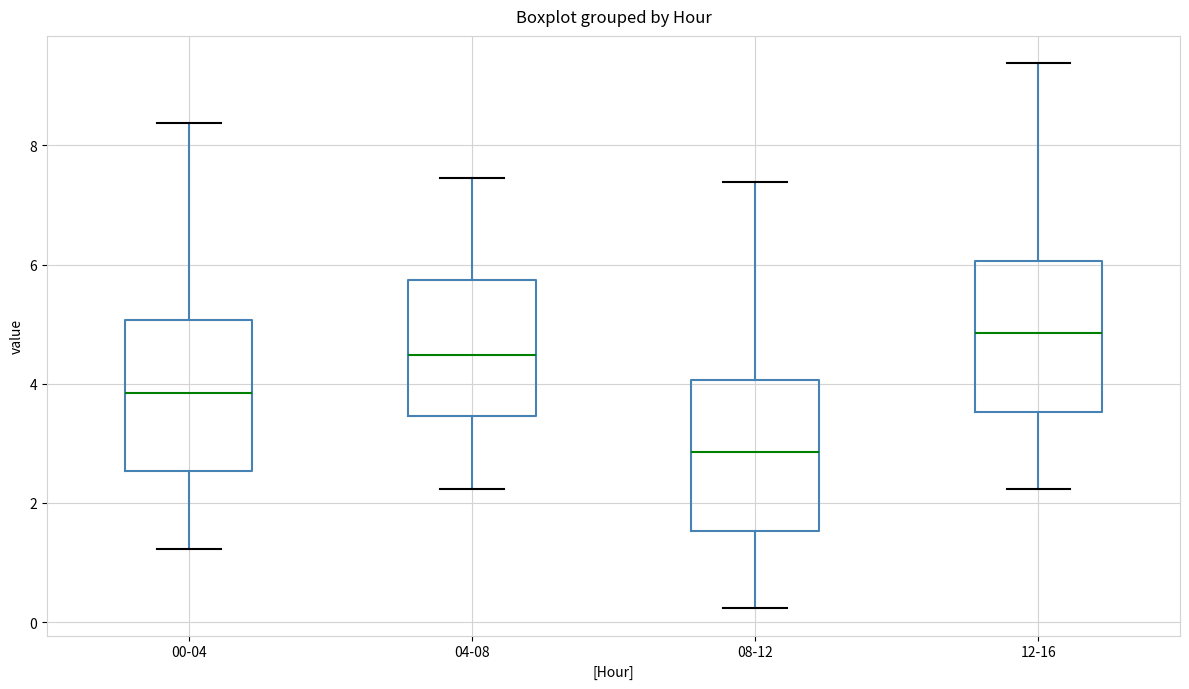

Reading left to right, transcribe this box plot: for each box, give where its median line is, the range the box spans, and where its two whiskers end, as read against the y-axis. The values are not printed on the chart, so give them approximately, as read against the axis.

00-04: median 3.8, box 2.6 to 5.0, whiskers 1.2 to 8.4
04-08: median 4.4, box 3.4 to 5.8, whiskers 2.2 to 7.4
08-12: median 2.8, box 1.6 to 4.0, whiskers 0.2 to 7.4
12-16: median 4.8, box 3.6 to 6.0, whiskers 2.2 to 9.4